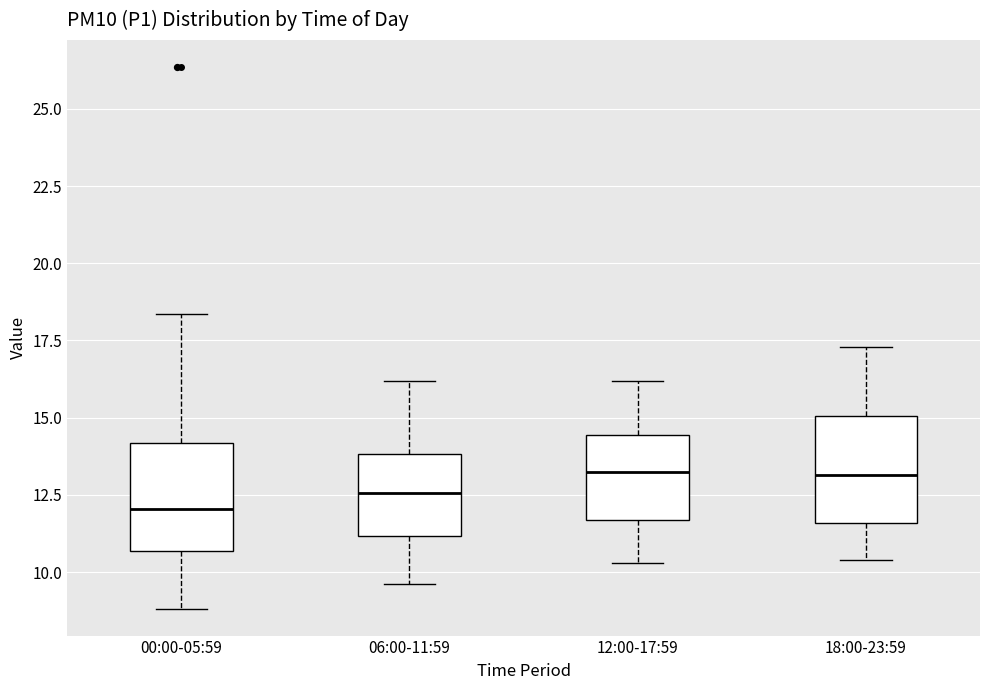

Reading left to right, transcribe this box plot: for each box, give where its median line is, the range the box spans, and where its two whiskers end, as read against the y-axis. The values are not printed on the chart, so give them approximately, as read against the axis.

00:00-05:59: median 12.0, box 10.5 to 14.0, whiskers 9.0 to 18.5
06:00-11:59: median 12.5, box 11.0 to 14.0, whiskers 9.5 to 16.0
12:00-17:59: median 13.5, box 11.5 to 14.5, whiskers 10.5 to 16.0
18:00-23:59: median 13.0, box 11.5 to 15.0, whiskers 10.5 to 17.5